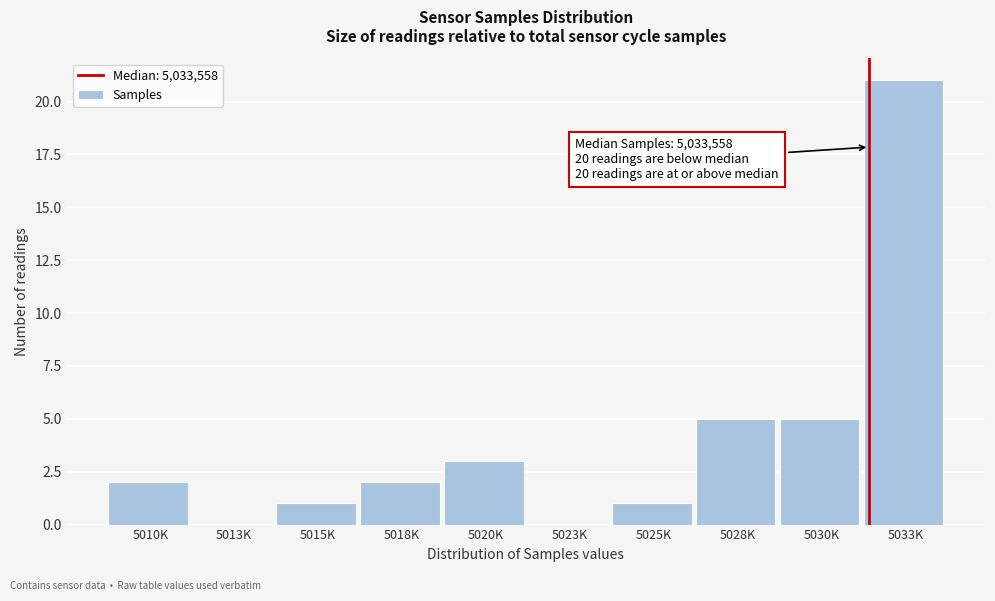

Reading left to right, list all the values displayed in this chart.

5010K=2	5013K=0	5015K=1	5018K=2	5020K=3	5023K=0	5025K=1	5028K=5	5030K=5	5033K=21